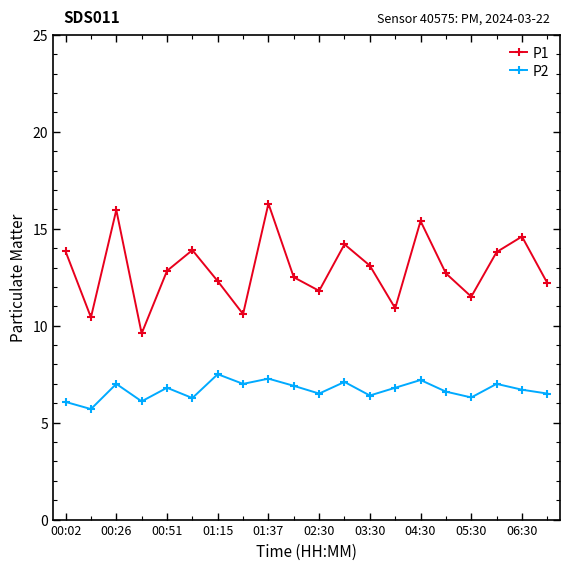

What is the value of the P1 point at the 6th from the left?

13.9